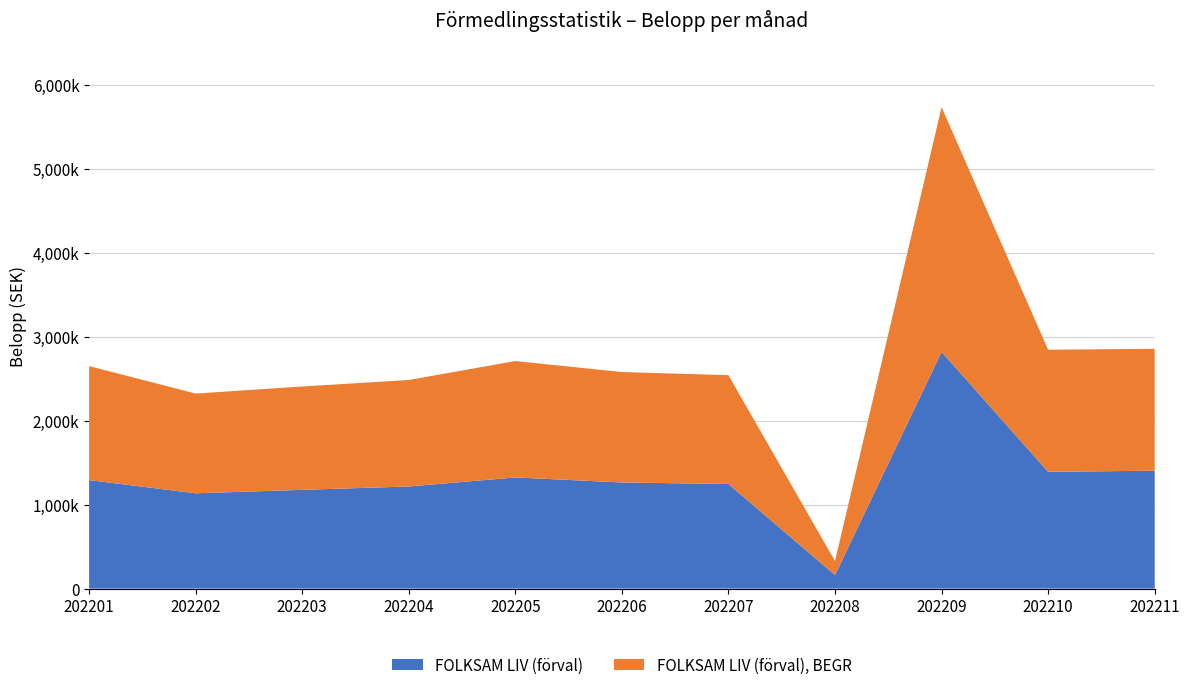

Reading right to left, transcribe all the data shown in this chart.

FOLKSAM LIV (förval): 202211=1404378	202210=1391220	202209=2820061	202208=161358	202207=1246110	202206=1264308	202205=1324146	202204=1216713	202203=1176169	202202=1135457	202201=1292891
FOLKSAM LIV (förval), BEGR: 202211=1452306	202210=1454631	202209=2916052	202208=166334	202207=1296258	202206=1315586	202205=1386808	202204=1268490	202203=1231622	202202=1187941	202201=1357657